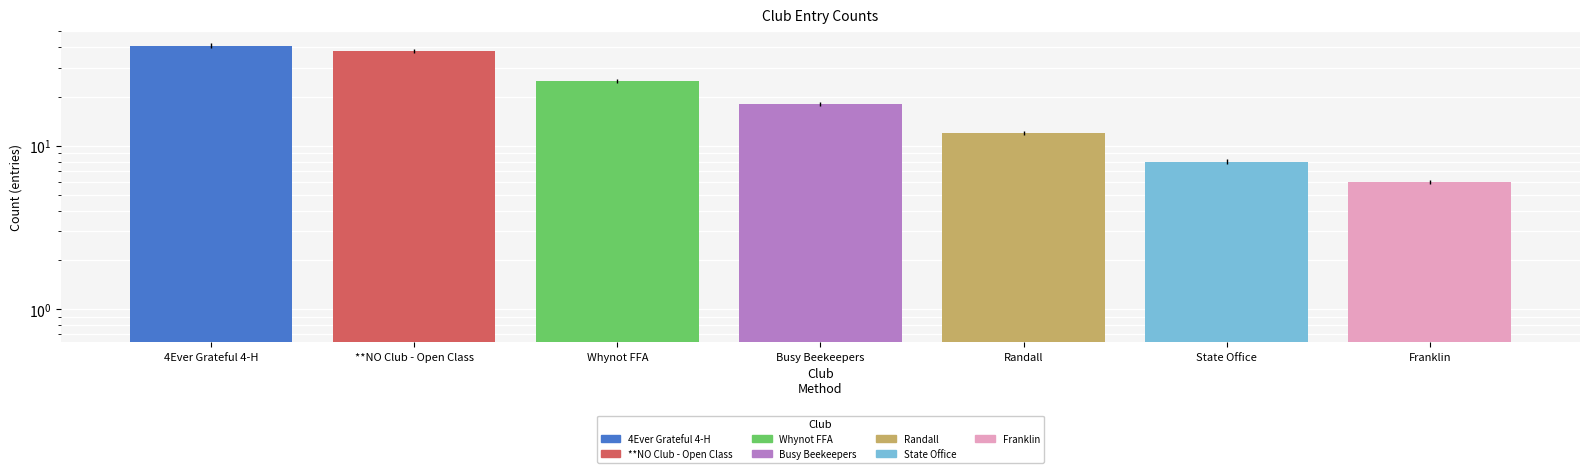

What is the average value?

21